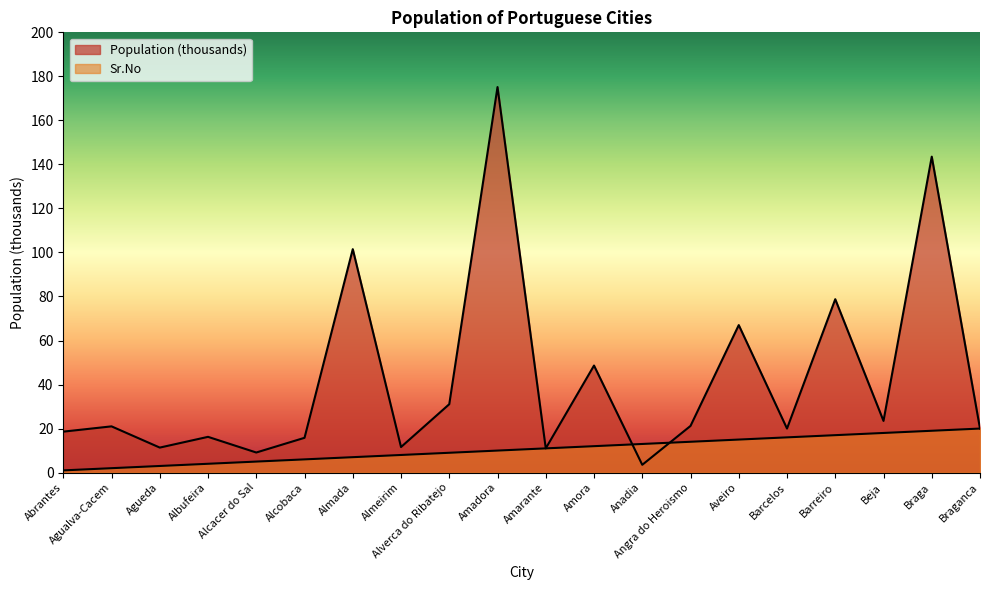

What are all the series names shown in the legend?

Population (thousands), Sr.No